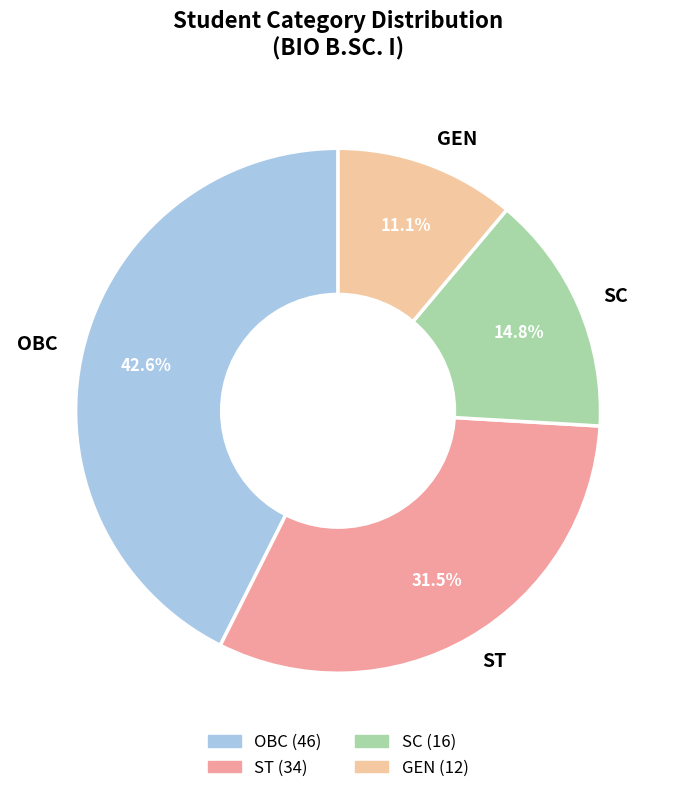

Which category has the biggest portion of the pie?

OBC